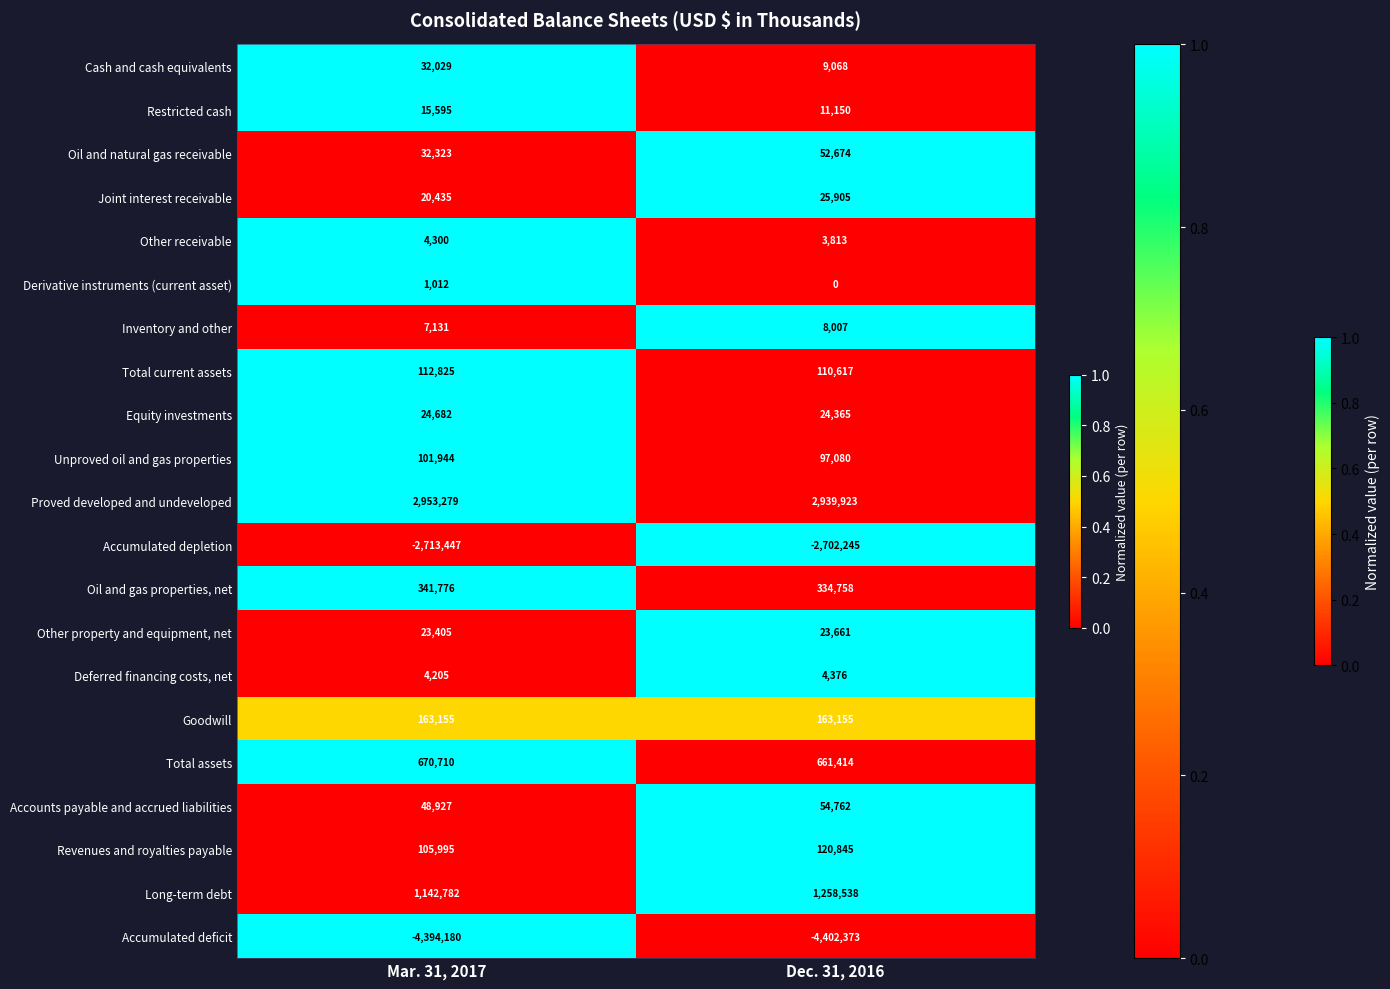

How many values in the Inventory and other series are below 8007?

1